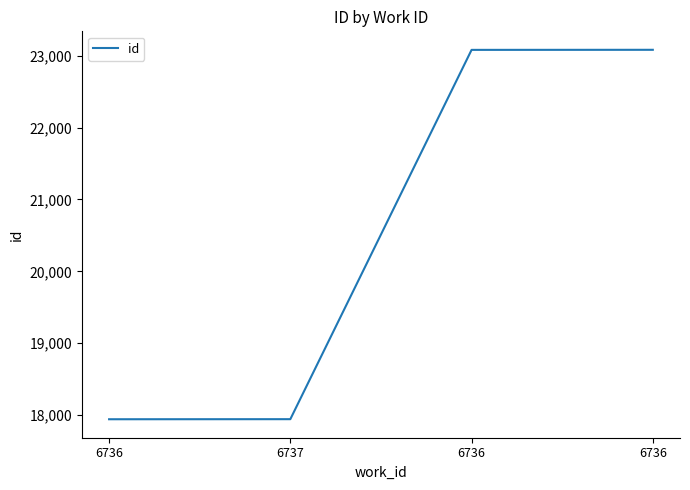

What is the difference between the maximum and minimum values?

5144